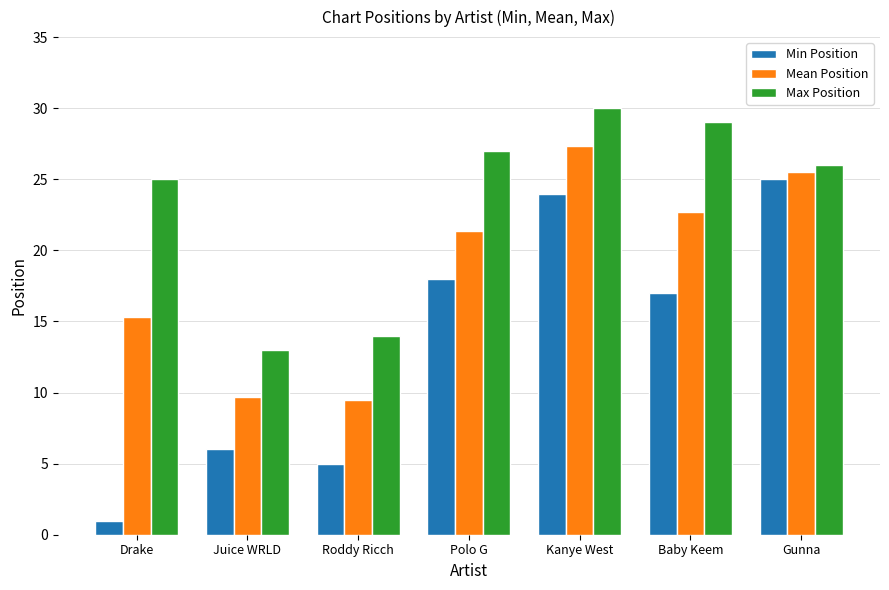

What is the total value across all series at Drake?

41.3